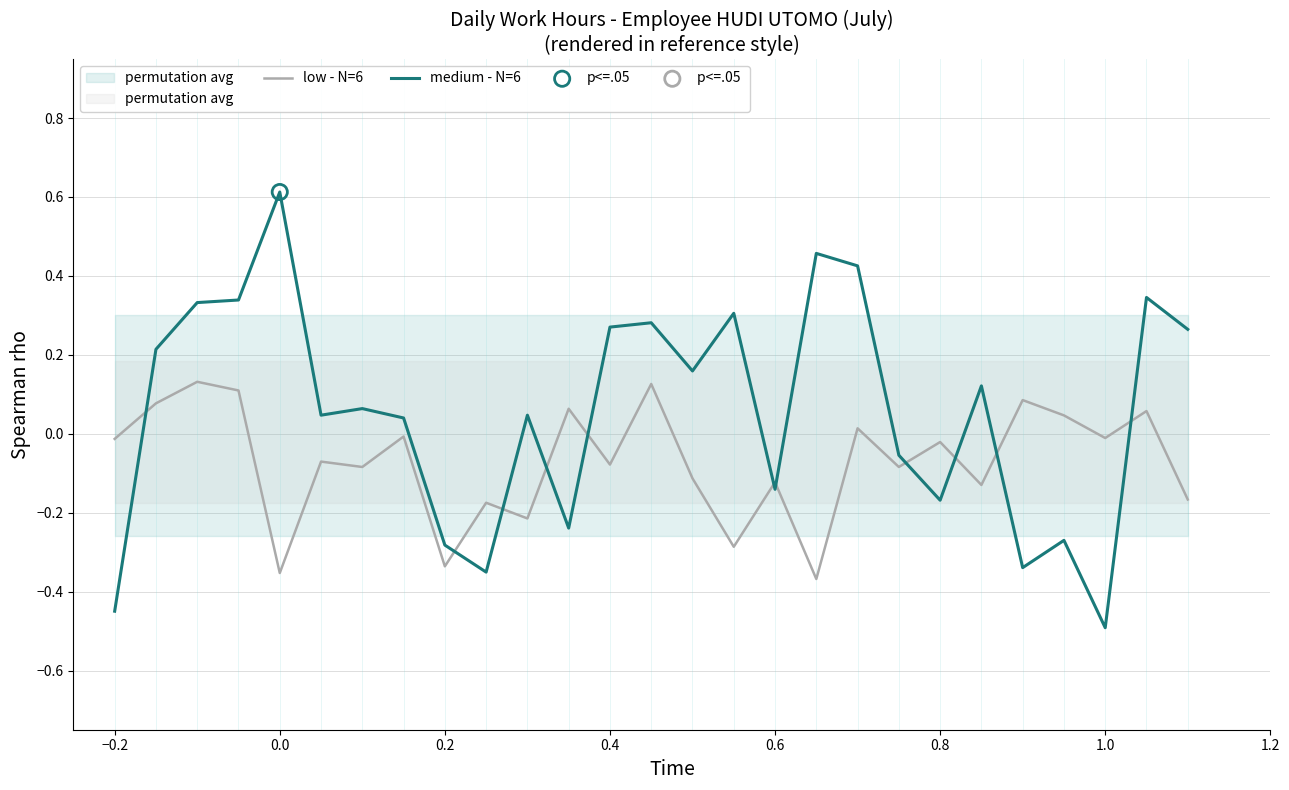

Is it true that low - N=6 equals -0.2 at 0.6?

False